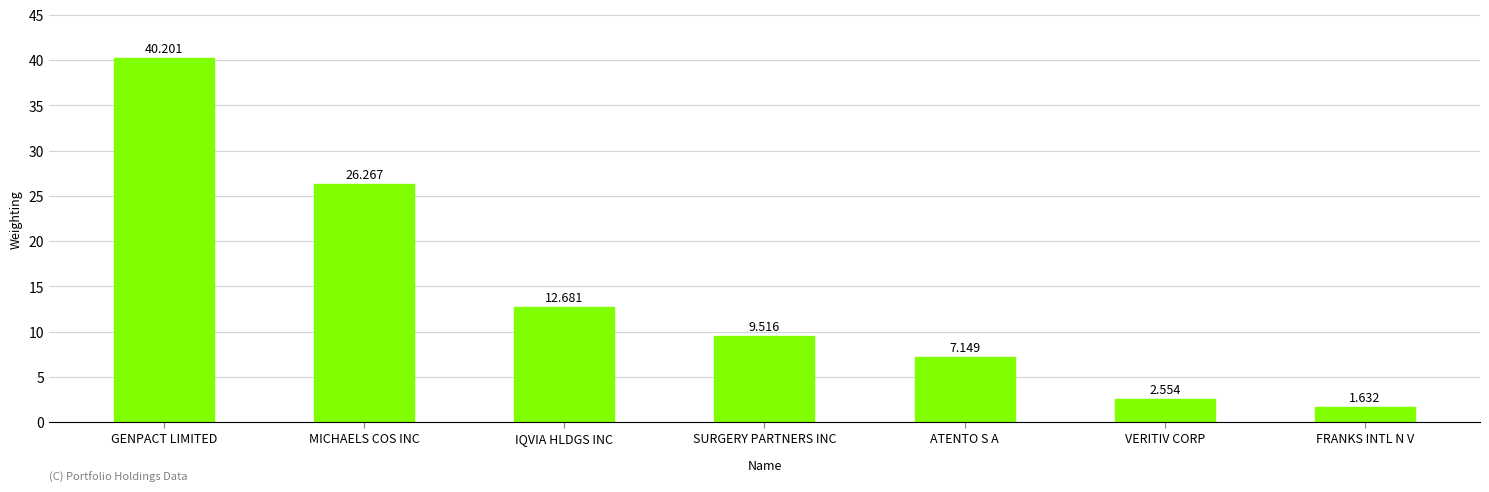

How many bars are there in total?

7